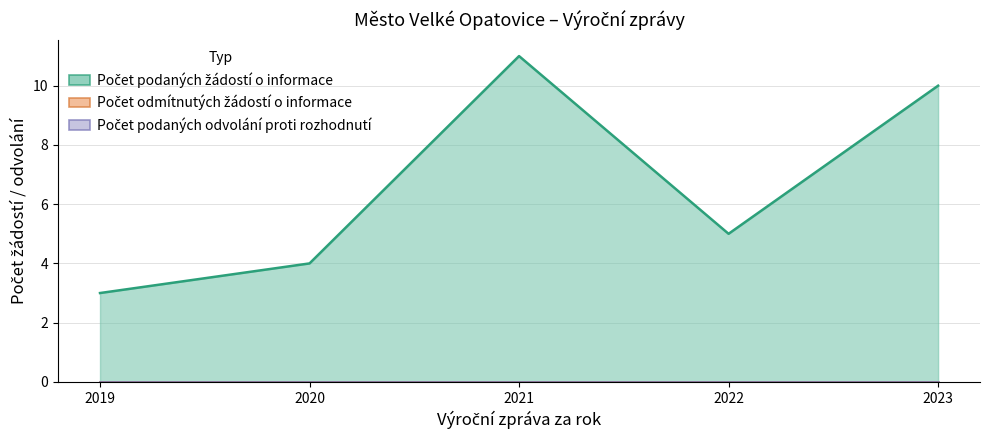

Which series changed the most between 2020 and 2021?

Počet podaných žádostí o informace